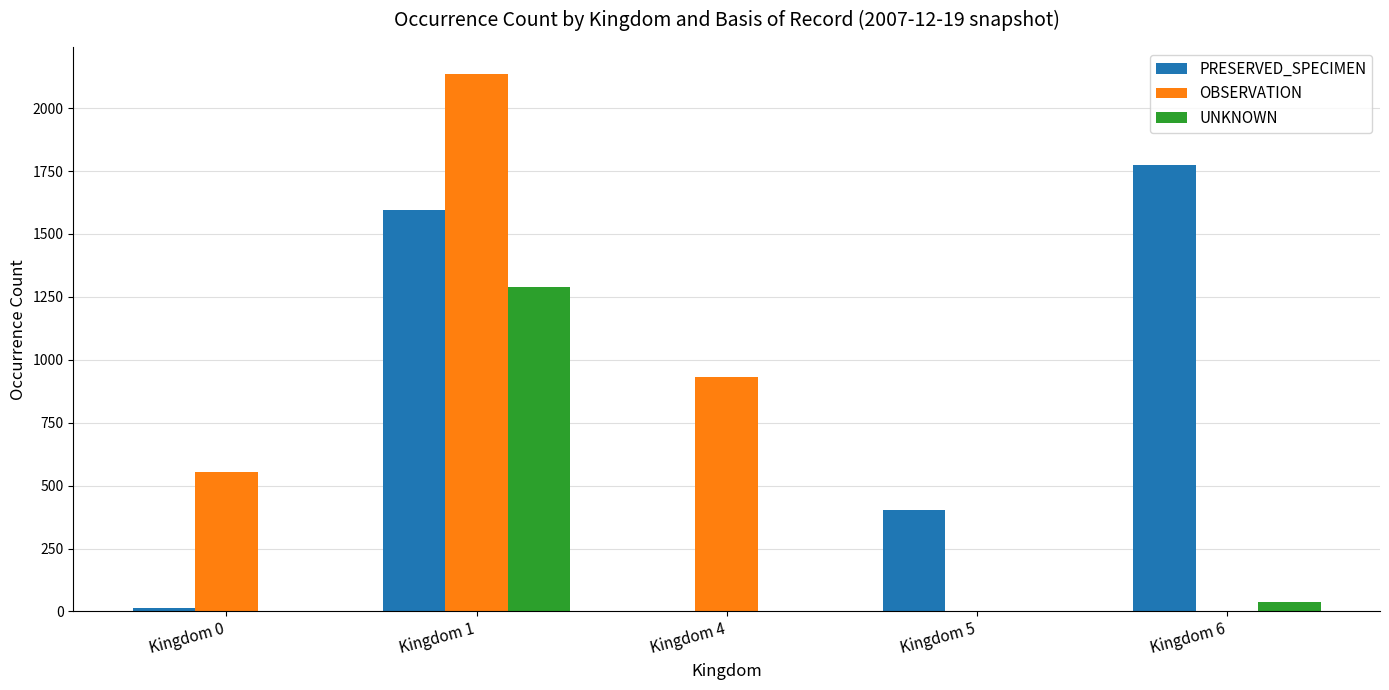

True or false: PRESERVED_SPECIMEN has a value of 0 at Kingdom 4.

True